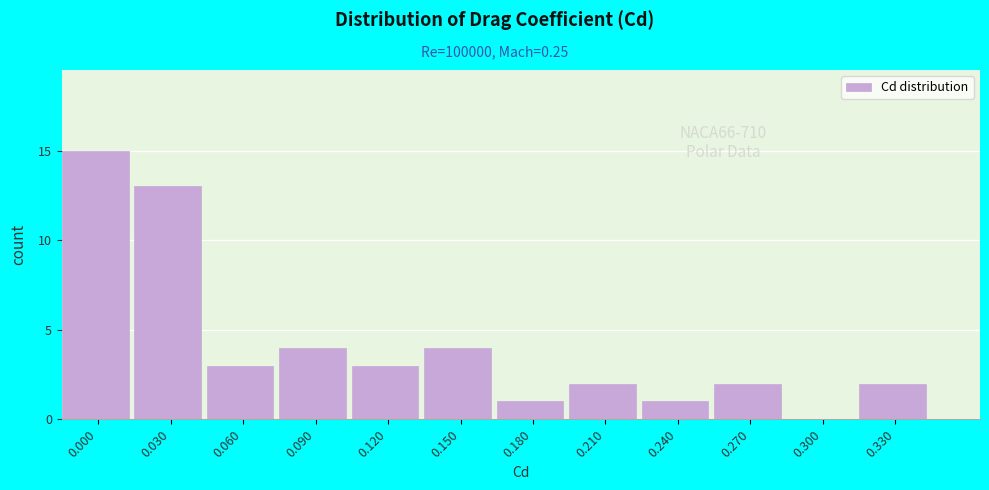

Reading right to left, what are all the values shown in this chart?

0.330=2	0.300=0	0.270=2	0.240=1	0.210=2	0.180=1	0.150=4	0.120=3	0.090=4	0.060=3	0.030=13	0.000=15